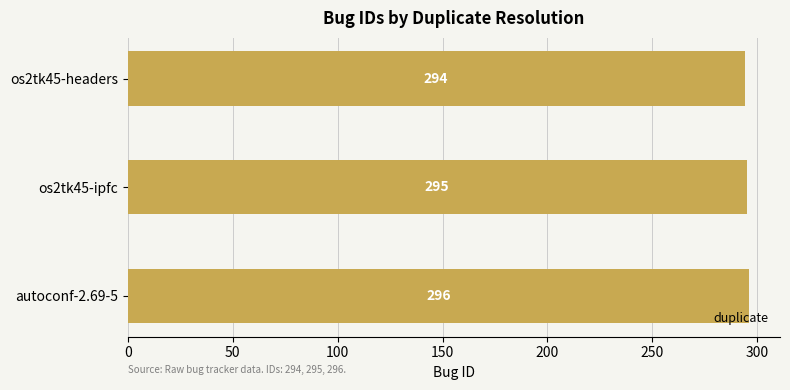

True or false: the data shows 492 at autoconf-2.69-5.

False